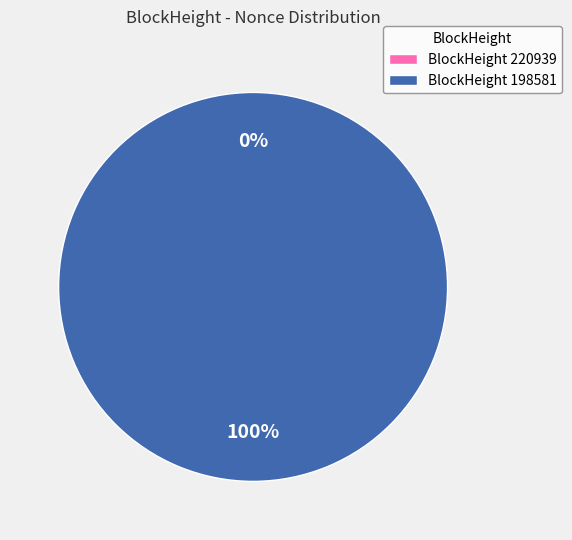

Which has a higher value, 198581 or 220939?

198581